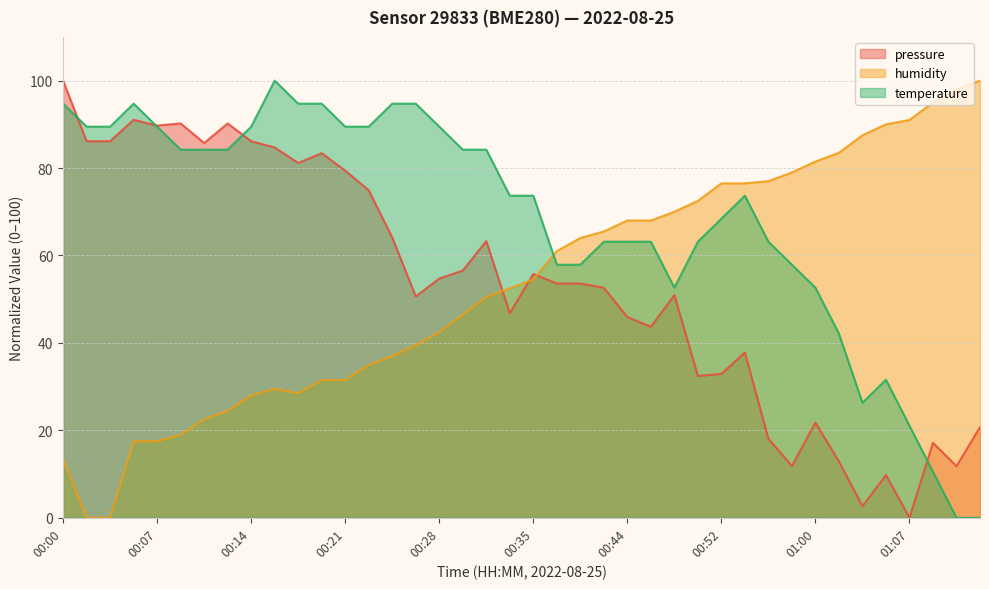

Between which two adjacent categories do humidity and temperature first intersect?

00:35 and 00:39